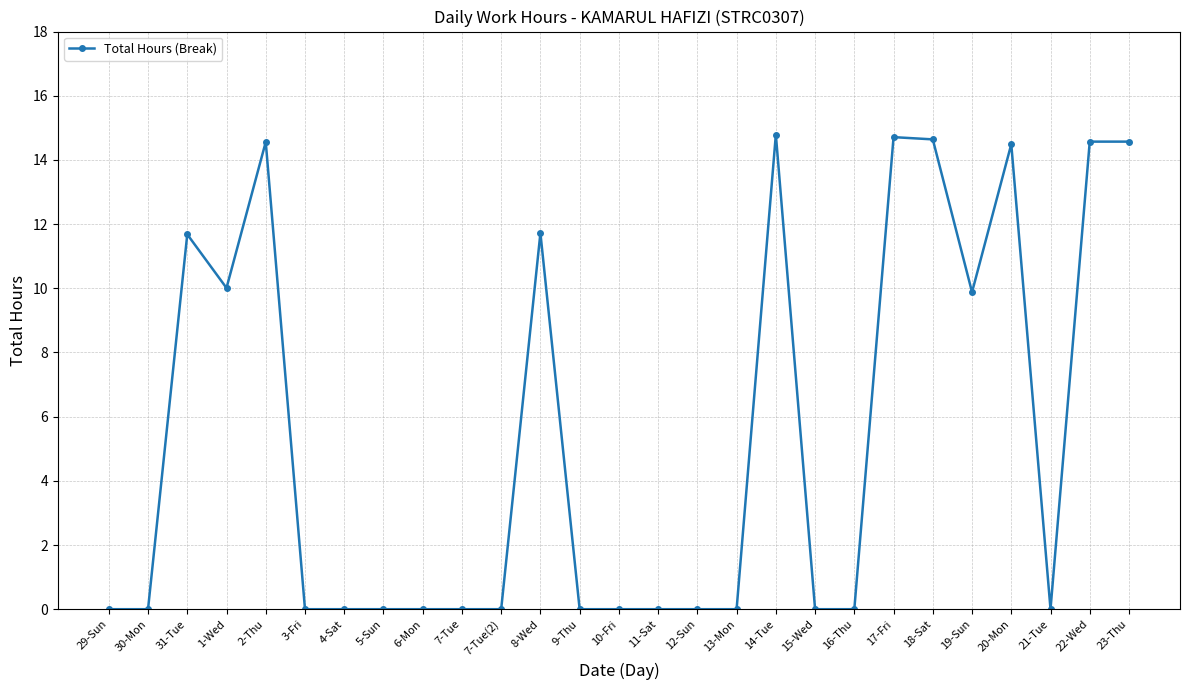

Is it true that the value at 7-Tue(2) is 0.0?

True